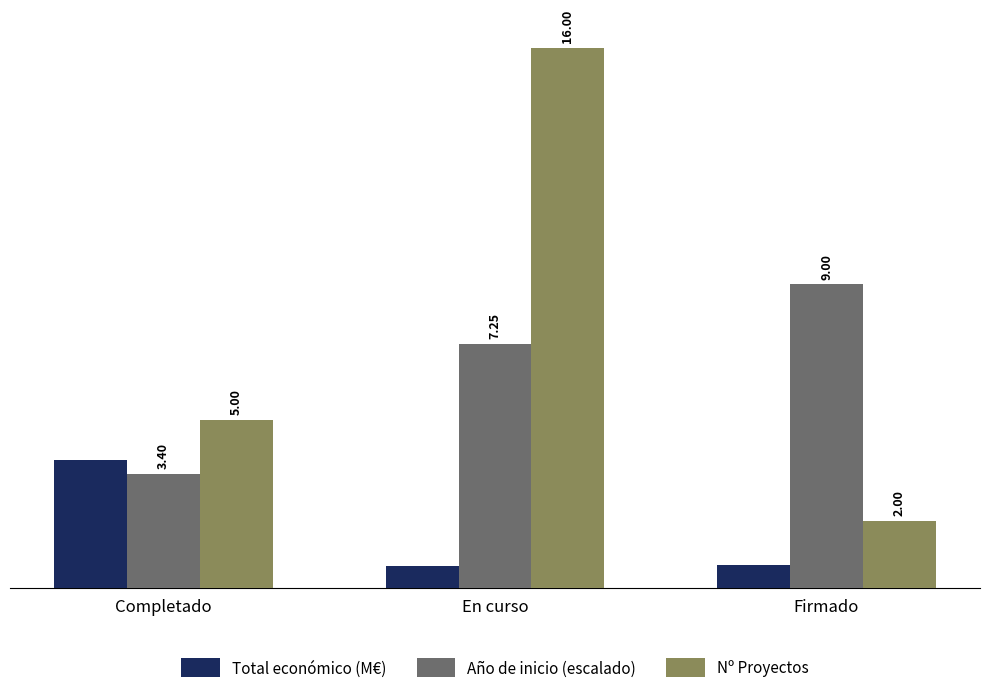

At which label is Nº Proyectos closest to 9?

Completado